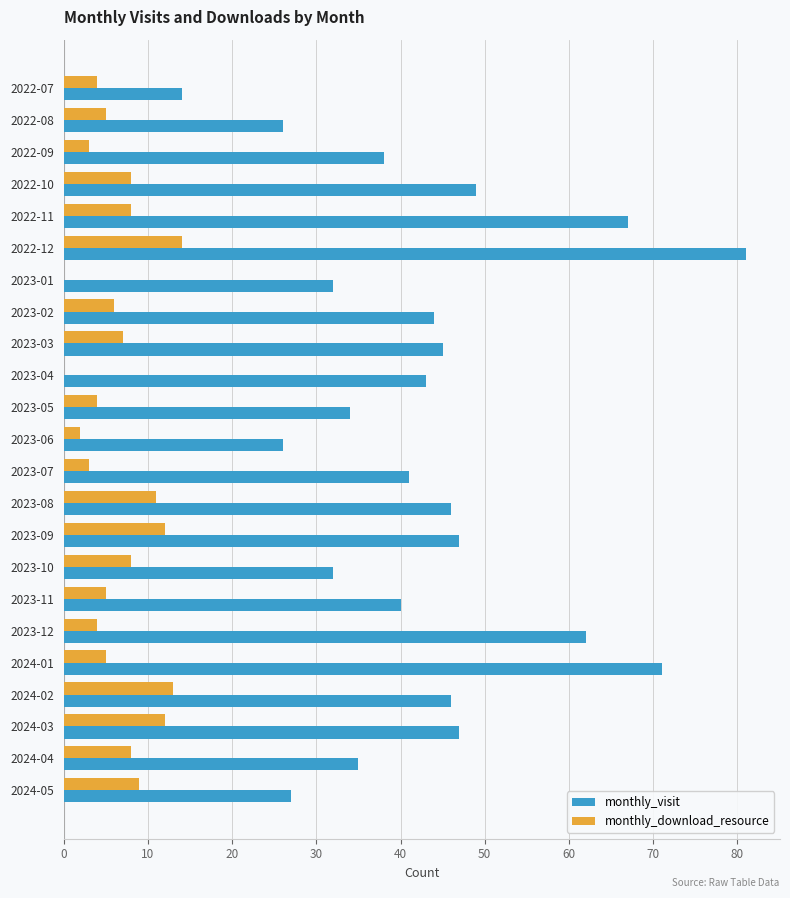

Between 2022-10 and 2023-10, which series saw the biggest shift?

monthly_visit